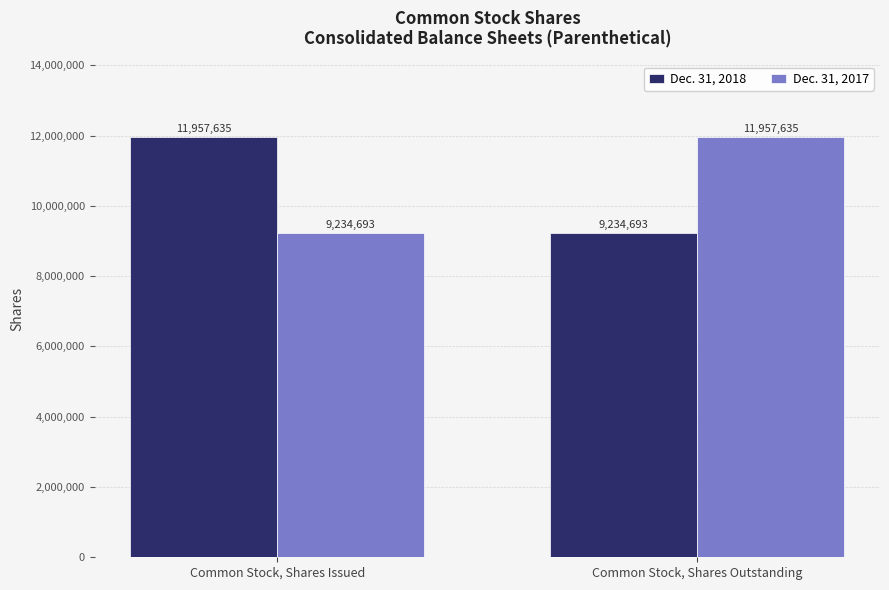

The value of Dec. 31, 2018 at Common Stock, Shares Issued is 20964465. True or false?

False